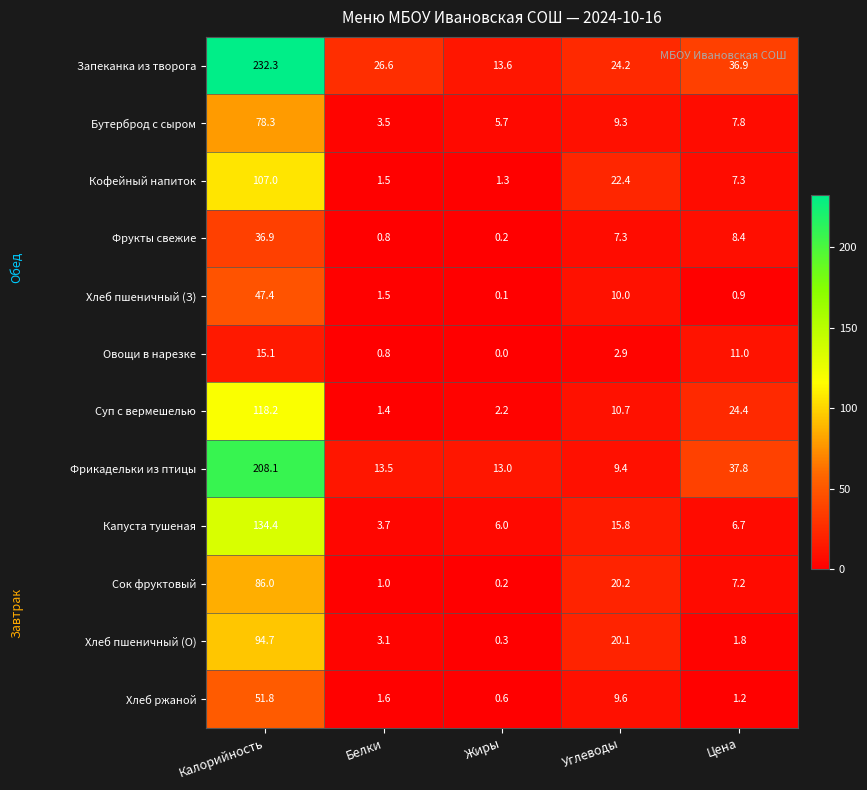

At which category is the sum across all series the highest?

Калорийность